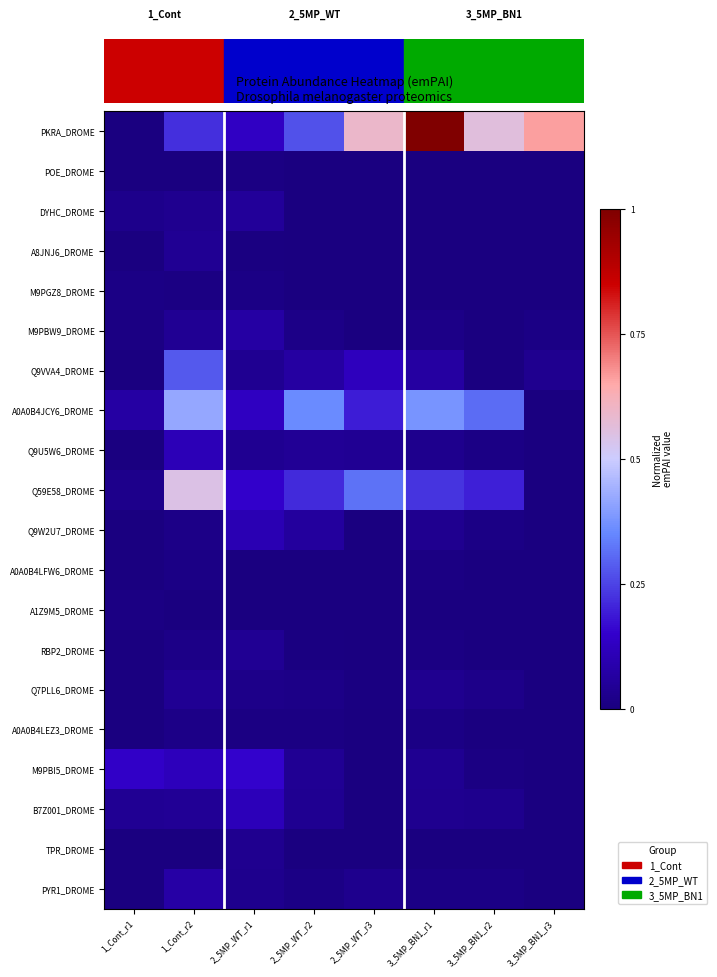

Which series has the largest total across all categories?

PKRA_DROME